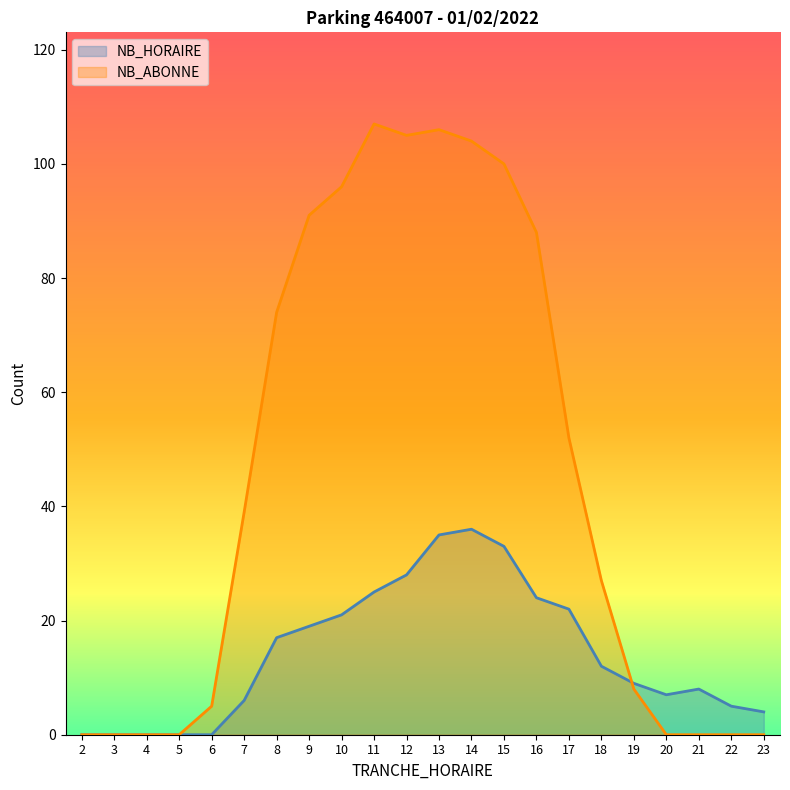

Is it true that NB_HORAIRE equals 12 at 16?

False